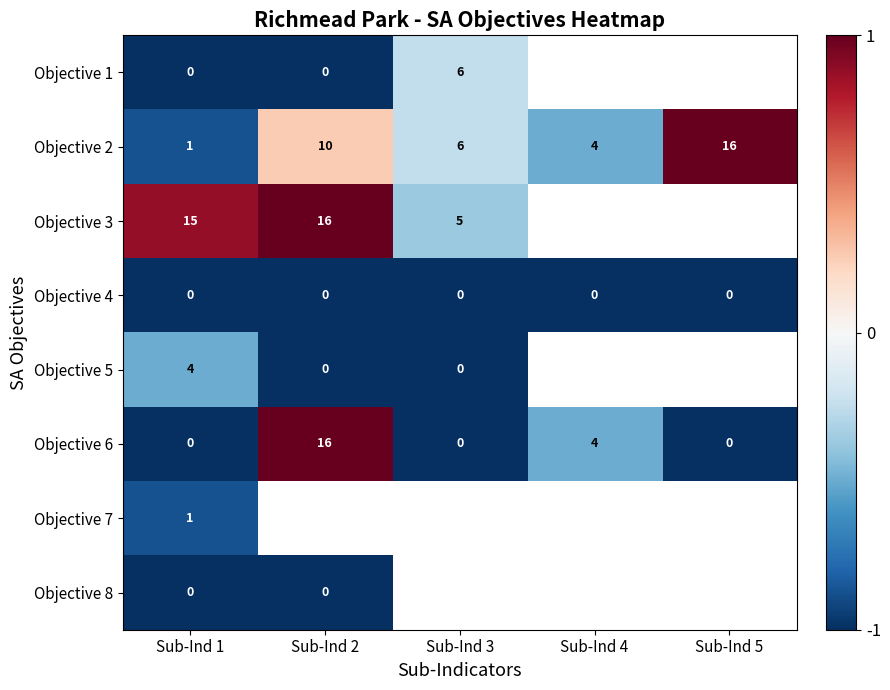

What is the difference between the maximum and second lowest values in the Objective 6 series?

16